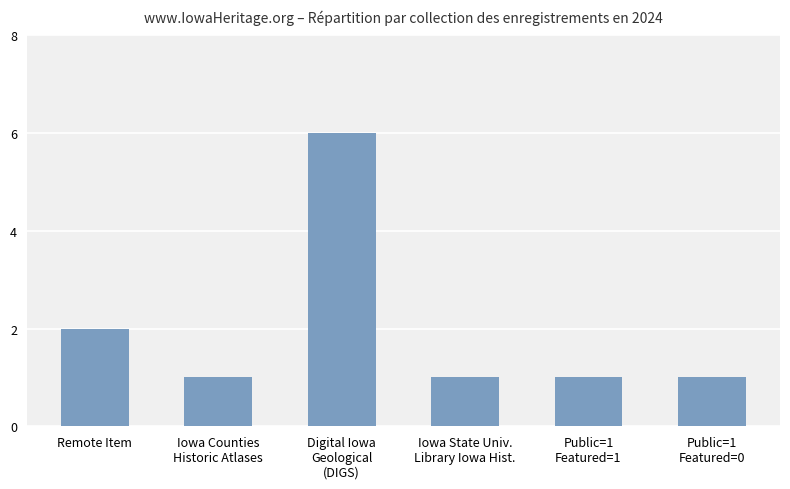

What is the label of the 6th bar from the right?

Remote Item